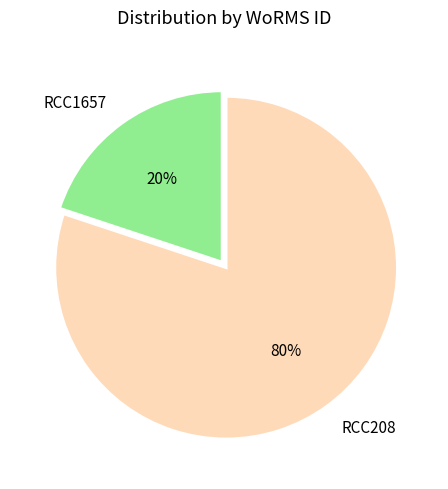

Combined, do RCC1657 and RCC208 account for over 50%?

Yes